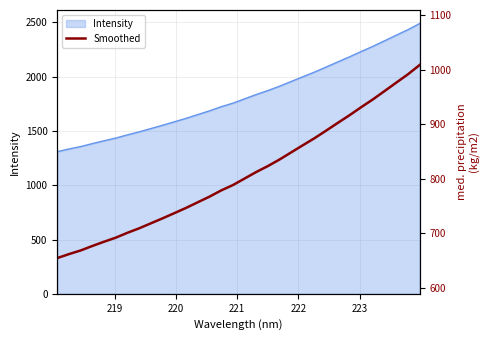

What is the lowest value of the Intensity series?

1309.2